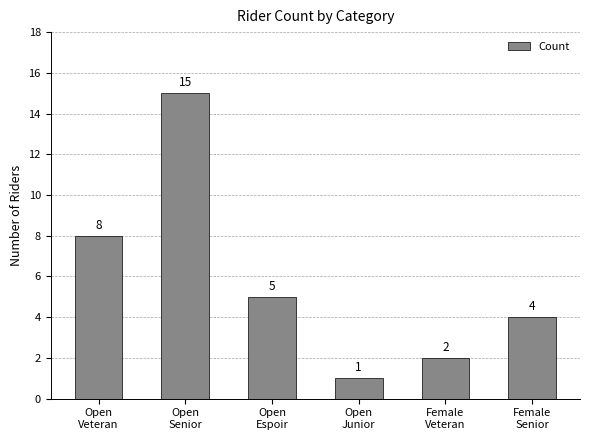

What is the label of the 5th bar from the right?

Open
Senior